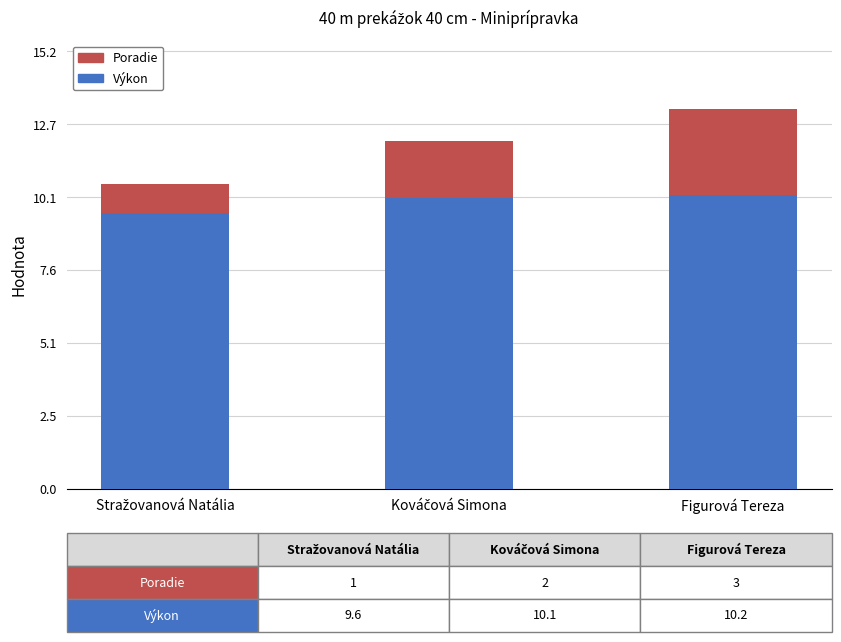

What is the highest value of the Výkon series?

10.2